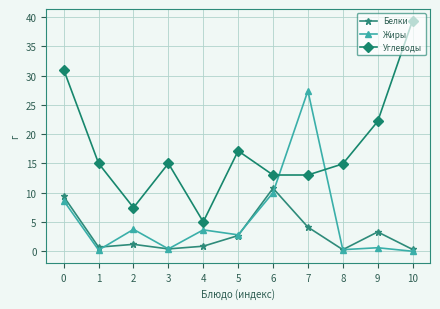

True or false: Углеводы and Белки intersect in this chart.

False